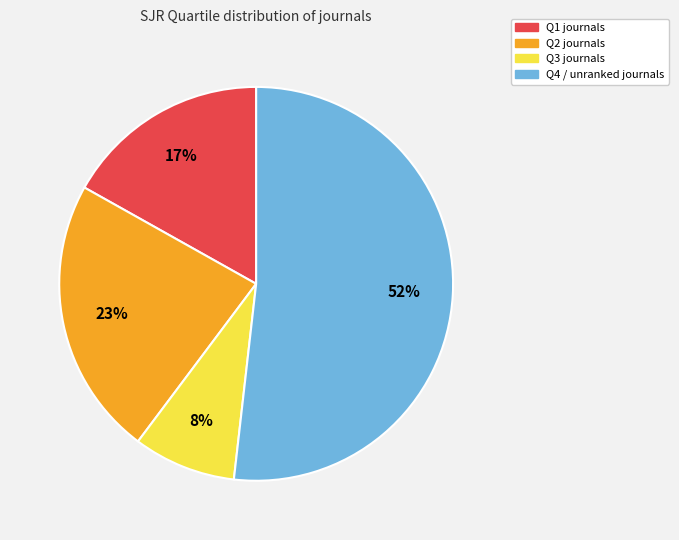

Is there any slice that represents more than half of the pie?

Yes